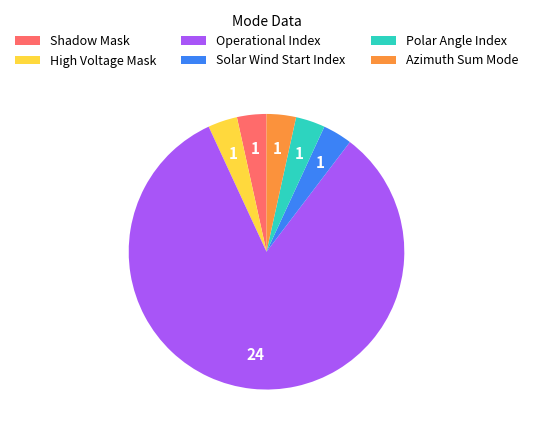

Approximately how many times larger is the value at Operational Index compared to Azimuth Sum Mode?

24.0